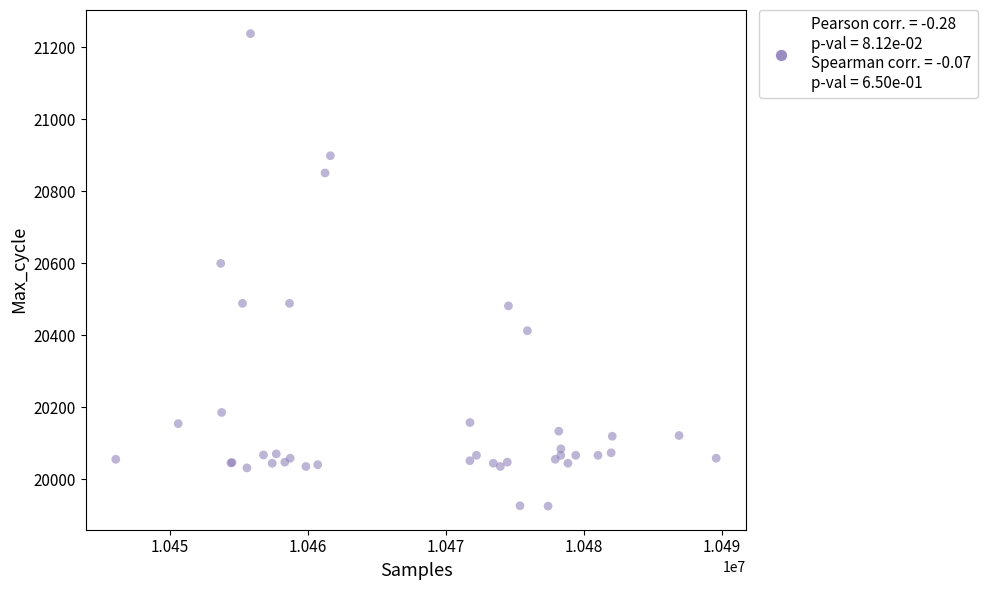

What Y value in the scatter plot is closest to 20582?

20600